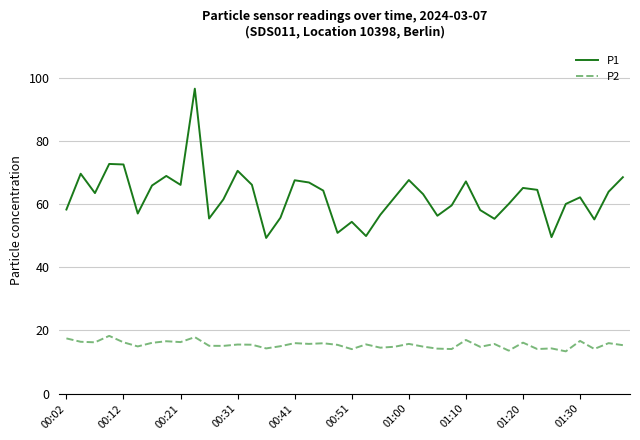

Rank the series by their average value, from highest to lowest.

P1, P2